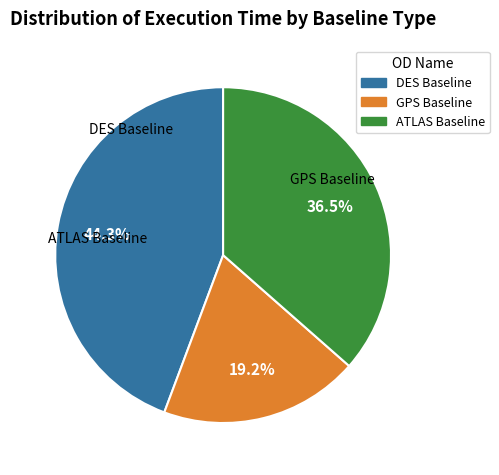

Does any single category account for the majority?

No